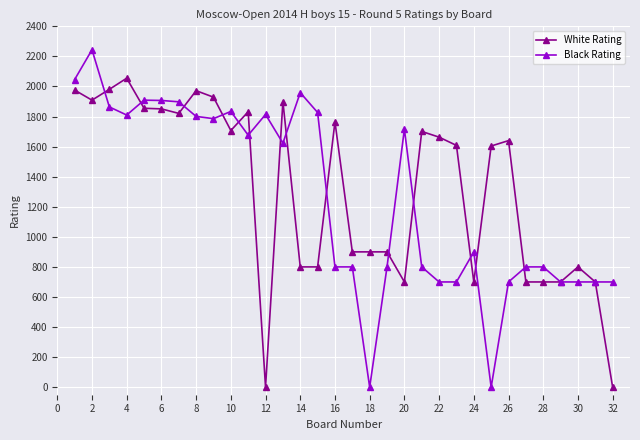

What is the difference between the maximum and minimum values in the White Rating series?

2055